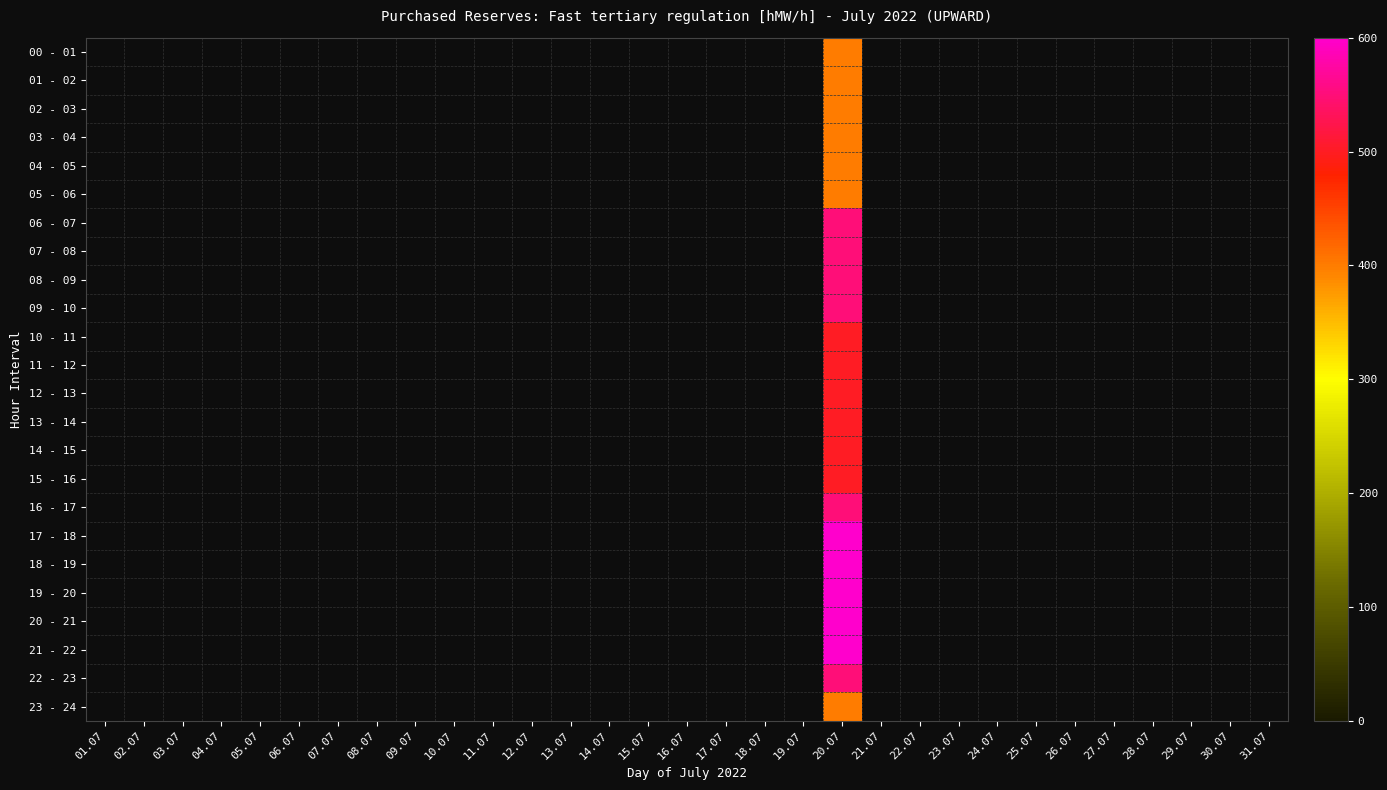

Reading left to right, transcribe all the data shown in this chart.

00 - 01: 01.07=0	02.07=0	03.07=0	04.07=0	05.07=0	06.07=0	07.07=0	08.07=0	09.07=0	10.07=0	11.07=0	12.07=0	13.07=0	14.07=0	15.07=0	16.07=0	17.07=0	18.07=0	19.07=0	20.07=400	21.07=0	22.07=0	23.07=0	24.07=0	25.07=0	26.07=0	27.07=0	28.07=0	29.07=0	30.07=0	31.07=0
01 - 02: 01.07=0	02.07=0	03.07=0	04.07=0	05.07=0	06.07=0	07.07=0	08.07=0	09.07=0	10.07=0	11.07=0	12.07=0	13.07=0	14.07=0	15.07=0	16.07=0	17.07=0	18.07=0	19.07=0	20.07=400	21.07=0	22.07=0	23.07=0	24.07=0	25.07=0	26.07=0	27.07=0	28.07=0	29.07=0	30.07=0	31.07=0
02 - 03: 01.07=0	02.07=0	03.07=0	04.07=0	05.07=0	06.07=0	07.07=0	08.07=0	09.07=0	10.07=0	11.07=0	12.07=0	13.07=0	14.07=0	15.07=0	16.07=0	17.07=0	18.07=0	19.07=0	20.07=400	21.07=0	22.07=0	23.07=0	24.07=0	25.07=0	26.07=0	27.07=0	28.07=0	29.07=0	30.07=0	31.07=0
03 - 04: 01.07=0	02.07=0	03.07=0	04.07=0	05.07=0	06.07=0	07.07=0	08.07=0	09.07=0	10.07=0	11.07=0	12.07=0	13.07=0	14.07=0	15.07=0	16.07=0	17.07=0	18.07=0	19.07=0	20.07=400	21.07=0	22.07=0	23.07=0	24.07=0	25.07=0	26.07=0	27.07=0	28.07=0	29.07=0	30.07=0	31.07=0
04 - 05: 01.07=0	02.07=0	03.07=0	04.07=0	05.07=0	06.07=0	07.07=0	08.07=0	09.07=0	10.07=0	11.07=0	12.07=0	13.07=0	14.07=0	15.07=0	16.07=0	17.07=0	18.07=0	19.07=0	20.07=400	21.07=0	22.07=0	23.07=0	24.07=0	25.07=0	26.07=0	27.07=0	28.07=0	29.07=0	30.07=0	31.07=0
05 - 06: 01.07=0	02.07=0	03.07=0	04.07=0	05.07=0	06.07=0	07.07=0	08.07=0	09.07=0	10.07=0	11.07=0	12.07=0	13.07=0	14.07=0	15.07=0	16.07=0	17.07=0	18.07=0	19.07=0	20.07=400	21.07=0	22.07=0	23.07=0	24.07=0	25.07=0	26.07=0	27.07=0	28.07=0	29.07=0	30.07=0	31.07=0
06 - 07: 01.07=0	02.07=0	03.07=0	04.07=0	05.07=0	06.07=0	07.07=0	08.07=0	09.07=0	10.07=0	11.07=0	12.07=0	13.07=0	14.07=0	15.07=0	16.07=0	17.07=0	18.07=0	19.07=0	20.07=550	21.07=0	22.07=0	23.07=0	24.07=0	25.07=0	26.07=0	27.07=0	28.07=0	29.07=0	30.07=0	31.07=0
07 - 08: 01.07=0	02.07=0	03.07=0	04.07=0	05.07=0	06.07=0	07.07=0	08.07=0	09.07=0	10.07=0	11.07=0	12.07=0	13.07=0	14.07=0	15.07=0	16.07=0	17.07=0	18.07=0	19.07=0	20.07=550	21.07=0	22.07=0	23.07=0	24.07=0	25.07=0	26.07=0	27.07=0	28.07=0	29.07=0	30.07=0	31.07=0
08 - 09: 01.07=0	02.07=0	03.07=0	04.07=0	05.07=0	06.07=0	07.07=0	08.07=0	09.07=0	10.07=0	11.07=0	12.07=0	13.07=0	14.07=0	15.07=0	16.07=0	17.07=0	18.07=0	19.07=0	20.07=550	21.07=0	22.07=0	23.07=0	24.07=0	25.07=0	26.07=0	27.07=0	28.07=0	29.07=0	30.07=0	31.07=0
09 - 10: 01.07=0	02.07=0	03.07=0	04.07=0	05.07=0	06.07=0	07.07=0	08.07=0	09.07=0	10.07=0	11.07=0	12.07=0	13.07=0	14.07=0	15.07=0	16.07=0	17.07=0	18.07=0	19.07=0	20.07=550	21.07=0	22.07=0	23.07=0	24.07=0	25.07=0	26.07=0	27.07=0	28.07=0	29.07=0	30.07=0	31.07=0
10 - 11: 01.07=0	02.07=0	03.07=0	04.07=0	05.07=0	06.07=0	07.07=0	08.07=0	09.07=0	10.07=0	11.07=0	12.07=0	13.07=0	14.07=0	15.07=0	16.07=0	17.07=0	18.07=0	19.07=0	20.07=500	21.07=0	22.07=0	23.07=0	24.07=0	25.07=0	26.07=0	27.07=0	28.07=0	29.07=0	30.07=0	31.07=0
11 - 12: 01.07=0	02.07=0	03.07=0	04.07=0	05.07=0	06.07=0	07.07=0	08.07=0	09.07=0	10.07=0	11.07=0	12.07=0	13.07=0	14.07=0	15.07=0	16.07=0	17.07=0	18.07=0	19.07=0	20.07=500	21.07=0	22.07=0	23.07=0	24.07=0	25.07=0	26.07=0	27.07=0	28.07=0	29.07=0	30.07=0	31.07=0
12 - 13: 01.07=0	02.07=0	03.07=0	04.07=0	05.07=0	06.07=0	07.07=0	08.07=0	09.07=0	10.07=0	11.07=0	12.07=0	13.07=0	14.07=0	15.07=0	16.07=0	17.07=0	18.07=0	19.07=0	20.07=500	21.07=0	22.07=0	23.07=0	24.07=0	25.07=0	26.07=0	27.07=0	28.07=0	29.07=0	30.07=0	31.07=0
13 - 14: 01.07=0	02.07=0	03.07=0	04.07=0	05.07=0	06.07=0	07.07=0	08.07=0	09.07=0	10.07=0	11.07=0	12.07=0	13.07=0	14.07=0	15.07=0	16.07=0	17.07=0	18.07=0	19.07=0	20.07=500	21.07=0	22.07=0	23.07=0	24.07=0	25.07=0	26.07=0	27.07=0	28.07=0	29.07=0	30.07=0	31.07=0
14 - 15: 01.07=0	02.07=0	03.07=0	04.07=0	05.07=0	06.07=0	07.07=0	08.07=0	09.07=0	10.07=0	11.07=0	12.07=0	13.07=0	14.07=0	15.07=0	16.07=0	17.07=0	18.07=0	19.07=0	20.07=500	21.07=0	22.07=0	23.07=0	24.07=0	25.07=0	26.07=0	27.07=0	28.07=0	29.07=0	30.07=0	31.07=0
15 - 16: 01.07=0	02.07=0	03.07=0	04.07=0	05.07=0	06.07=0	07.07=0	08.07=0	09.07=0	10.07=0	11.07=0	12.07=0	13.07=0	14.07=0	15.07=0	16.07=0	17.07=0	18.07=0	19.07=0	20.07=500	21.07=0	22.07=0	23.07=0	24.07=0	25.07=0	26.07=0	27.07=0	28.07=0	29.07=0	30.07=0	31.07=0
16 - 17: 01.07=0	02.07=0	03.07=0	04.07=0	05.07=0	06.07=0	07.07=0	08.07=0	09.07=0	10.07=0	11.07=0	12.07=0	13.07=0	14.07=0	15.07=0	16.07=0	17.07=0	18.07=0	19.07=0	20.07=550	21.07=0	22.07=0	23.07=0	24.07=0	25.07=0	26.07=0	27.07=0	28.07=0	29.07=0	30.07=0	31.07=0
17 - 18: 01.07=0	02.07=0	03.07=0	04.07=0	05.07=0	06.07=0	07.07=0	08.07=0	09.07=0	10.07=0	11.07=0	12.07=0	13.07=0	14.07=0	15.07=0	16.07=0	17.07=0	18.07=0	19.07=0	20.07=600	21.07=0	22.07=0	23.07=0	24.07=0	25.07=0	26.07=0	27.07=0	28.07=0	29.07=0	30.07=0	31.07=0
18 - 19: 01.07=0	02.07=0	03.07=0	04.07=0	05.07=0	06.07=0	07.07=0	08.07=0	09.07=0	10.07=0	11.07=0	12.07=0	13.07=0	14.07=0	15.07=0	16.07=0	17.07=0	18.07=0	19.07=0	20.07=600	21.07=0	22.07=0	23.07=0	24.07=0	25.07=0	26.07=0	27.07=0	28.07=0	29.07=0	30.07=0	31.07=0
19 - 20: 01.07=0	02.07=0	03.07=0	04.07=0	05.07=0	06.07=0	07.07=0	08.07=0	09.07=0	10.07=0	11.07=0	12.07=0	13.07=0	14.07=0	15.07=0	16.07=0	17.07=0	18.07=0	19.07=0	20.07=600	21.07=0	22.07=0	23.07=0	24.07=0	25.07=0	26.07=0	27.07=0	28.07=0	29.07=0	30.07=0	31.07=0
20 - 21: 01.07=0	02.07=0	03.07=0	04.07=0	05.07=0	06.07=0	07.07=0	08.07=0	09.07=0	10.07=0	11.07=0	12.07=0	13.07=0	14.07=0	15.07=0	16.07=0	17.07=0	18.07=0	19.07=0	20.07=600	21.07=0	22.07=0	23.07=0	24.07=0	25.07=0	26.07=0	27.07=0	28.07=0	29.07=0	30.07=0	31.07=0
21 - 22: 01.07=0	02.07=0	03.07=0	04.07=0	05.07=0	06.07=0	07.07=0	08.07=0	09.07=0	10.07=0	11.07=0	12.07=0	13.07=0	14.07=0	15.07=0	16.07=0	17.07=0	18.07=0	19.07=0	20.07=600	21.07=0	22.07=0	23.07=0	24.07=0	25.07=0	26.07=0	27.07=0	28.07=0	29.07=0	30.07=0	31.07=0
22 - 23: 01.07=0	02.07=0	03.07=0	04.07=0	05.07=0	06.07=0	07.07=0	08.07=0	09.07=0	10.07=0	11.07=0	12.07=0	13.07=0	14.07=0	15.07=0	16.07=0	17.07=0	18.07=0	19.07=0	20.07=550	21.07=0	22.07=0	23.07=0	24.07=0	25.07=0	26.07=0	27.07=0	28.07=0	29.07=0	30.07=0	31.07=0
23 - 24: 01.07=0	02.07=0	03.07=0	04.07=0	05.07=0	06.07=0	07.07=0	08.07=0	09.07=0	10.07=0	11.07=0	12.07=0	13.07=0	14.07=0	15.07=0	16.07=0	17.07=0	18.07=0	19.07=0	20.07=400	21.07=0	22.07=0	23.07=0	24.07=0	25.07=0	26.07=0	27.07=0	28.07=0	29.07=0	30.07=0	31.07=0